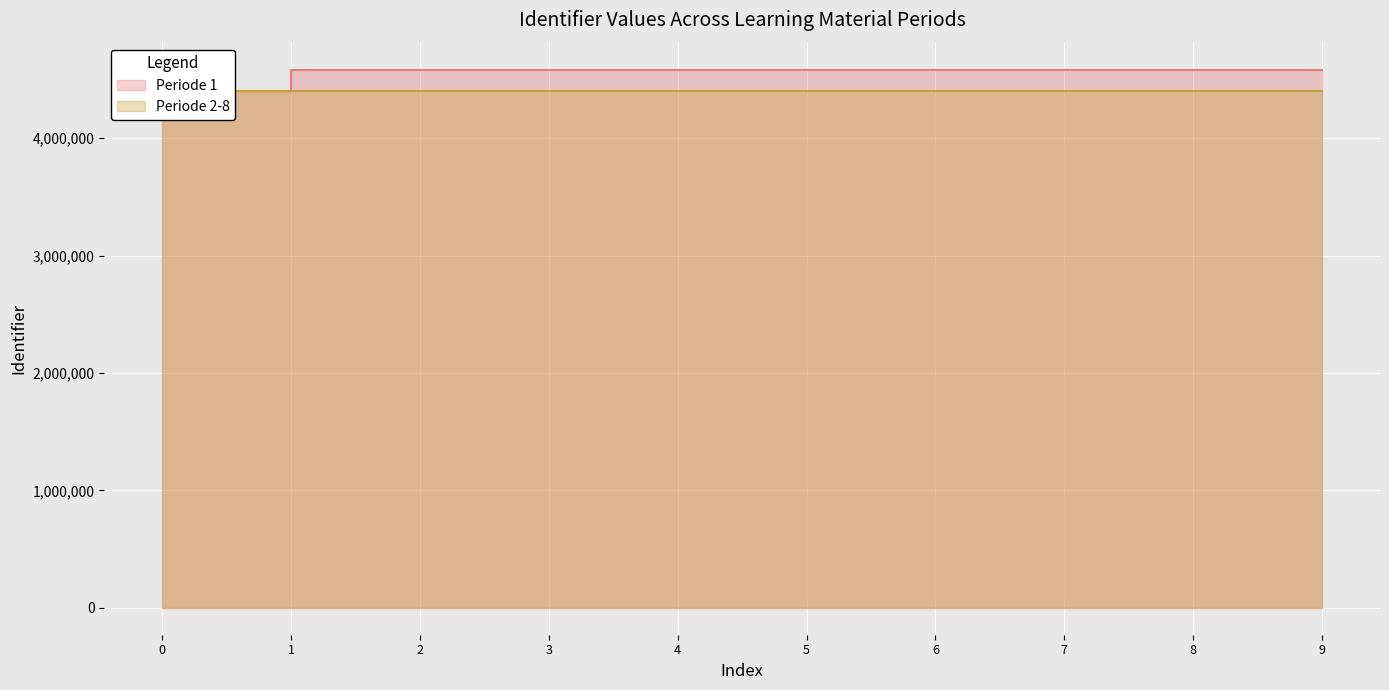

Is the value of Periode 1 at 9 greater than the value of Periode 2-8 at 1?

Yes